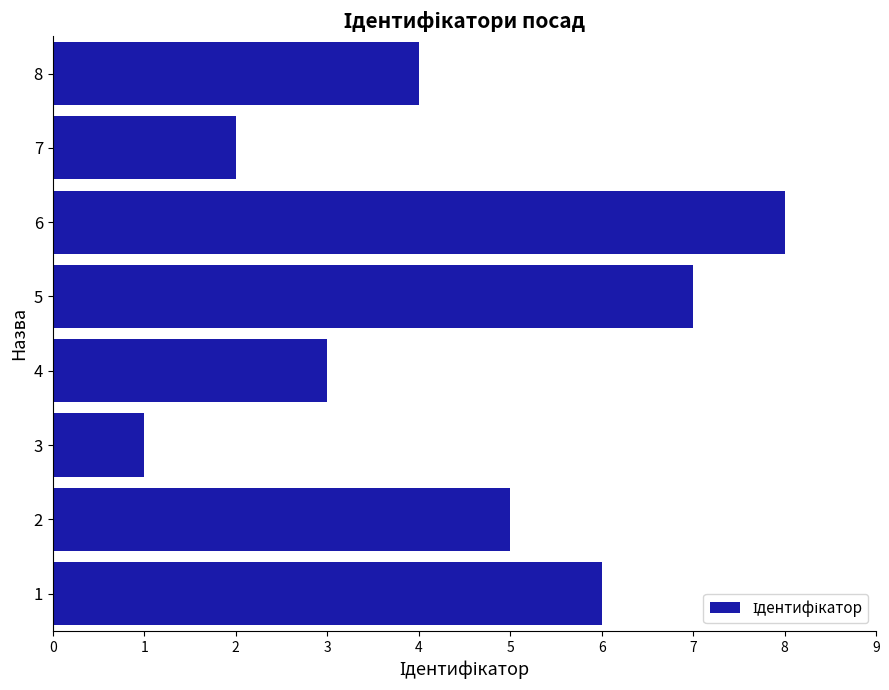

What is the maximum value shown in the chart?

8